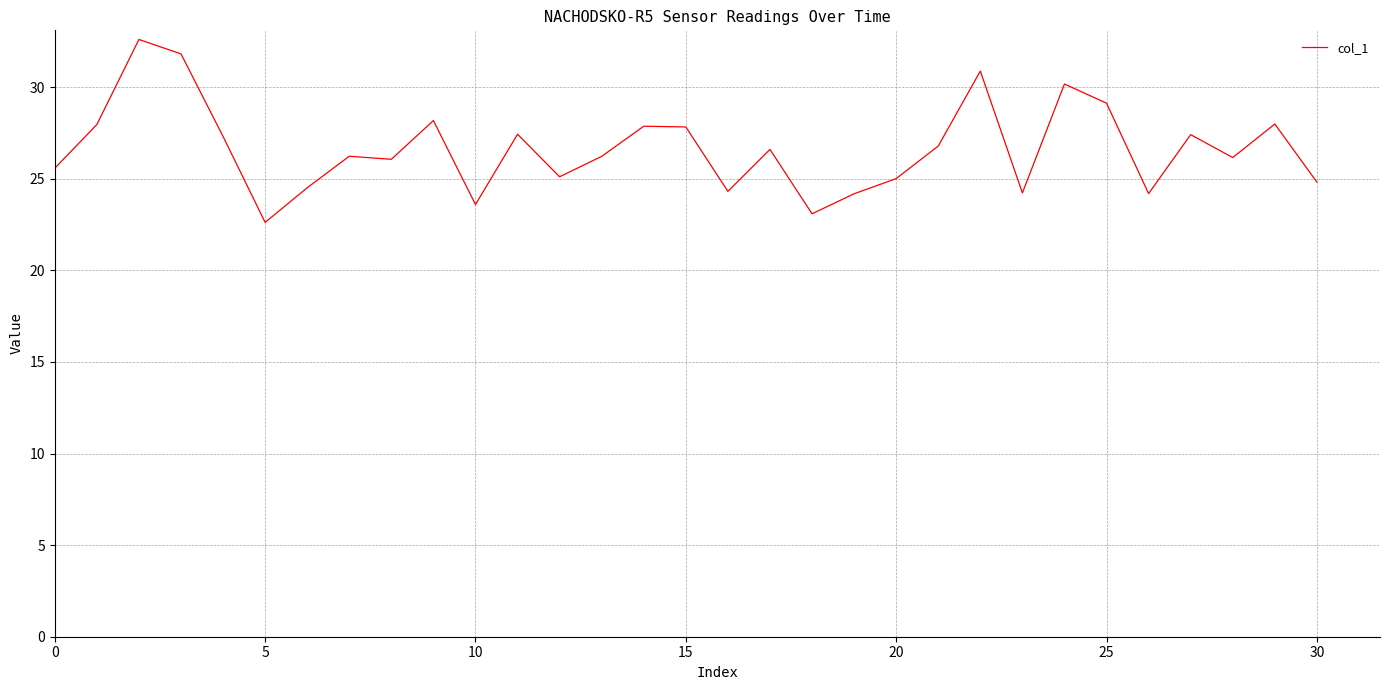

What is the smallest value displayed?

22.6